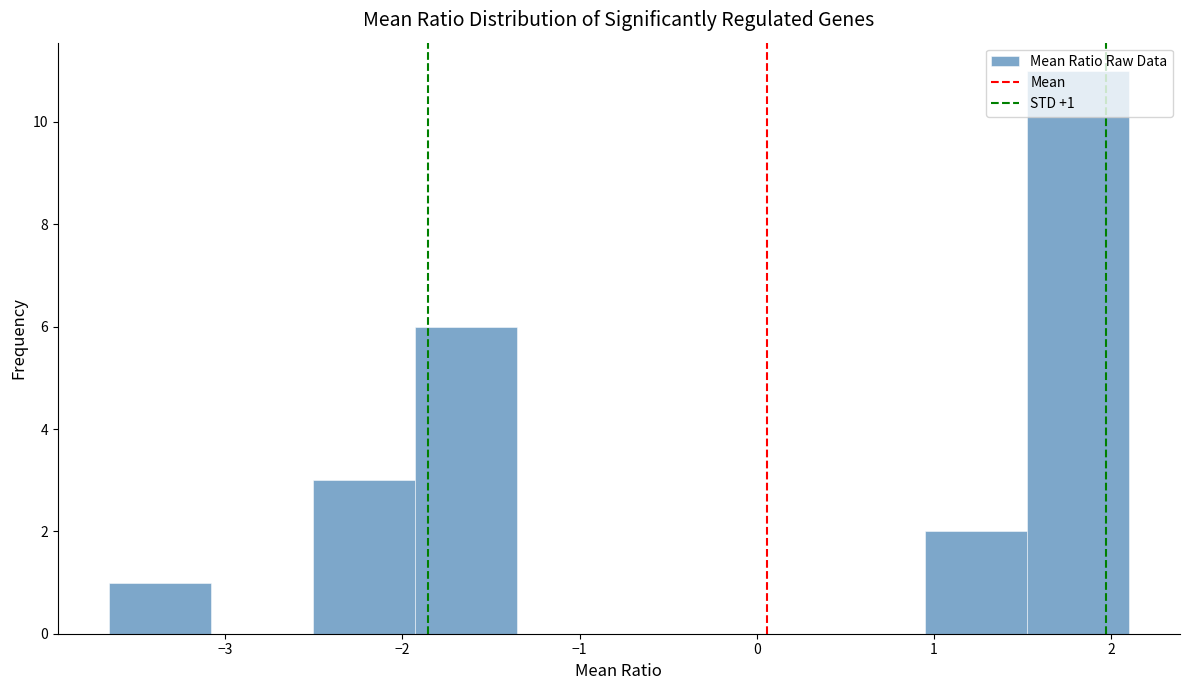

Over which range of the x-axis is the bar tallest?

1.5 to 2.1